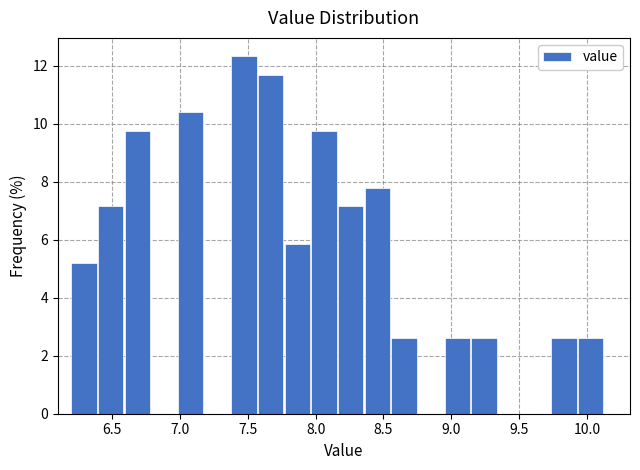

Read against the x-axis, roughly where is the centre of the tallest bar?

7.45